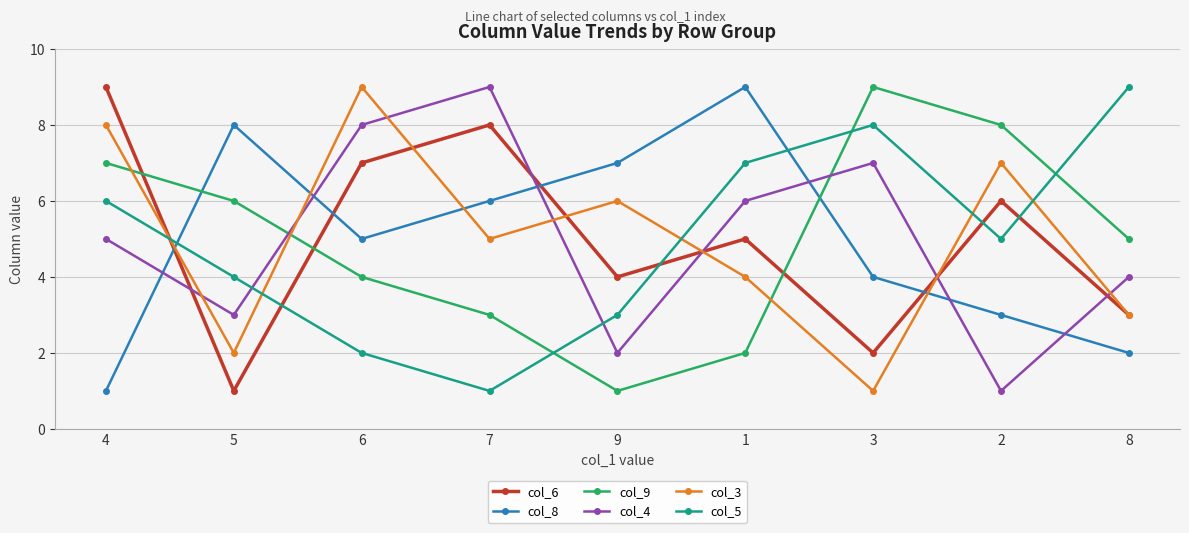

What is the greatest value displayed?

9